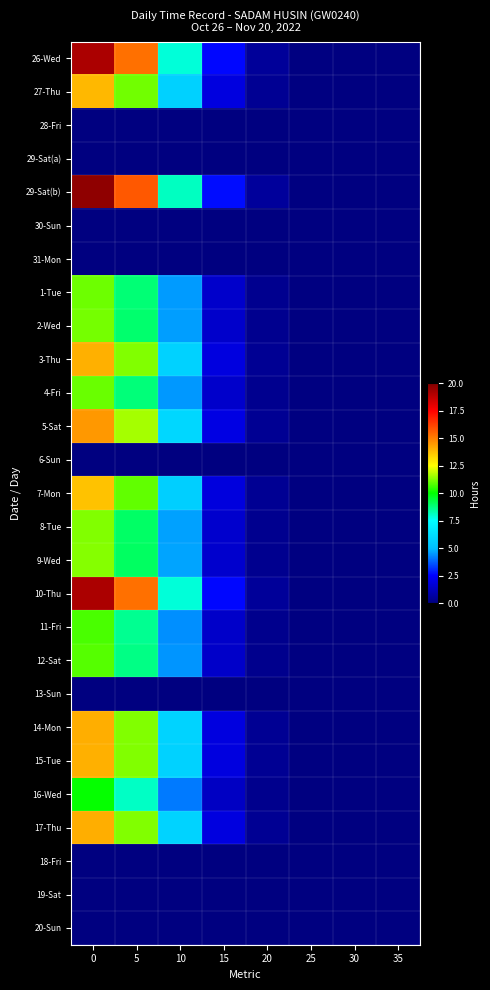

At how many categories does at least one series exceed 11?

2